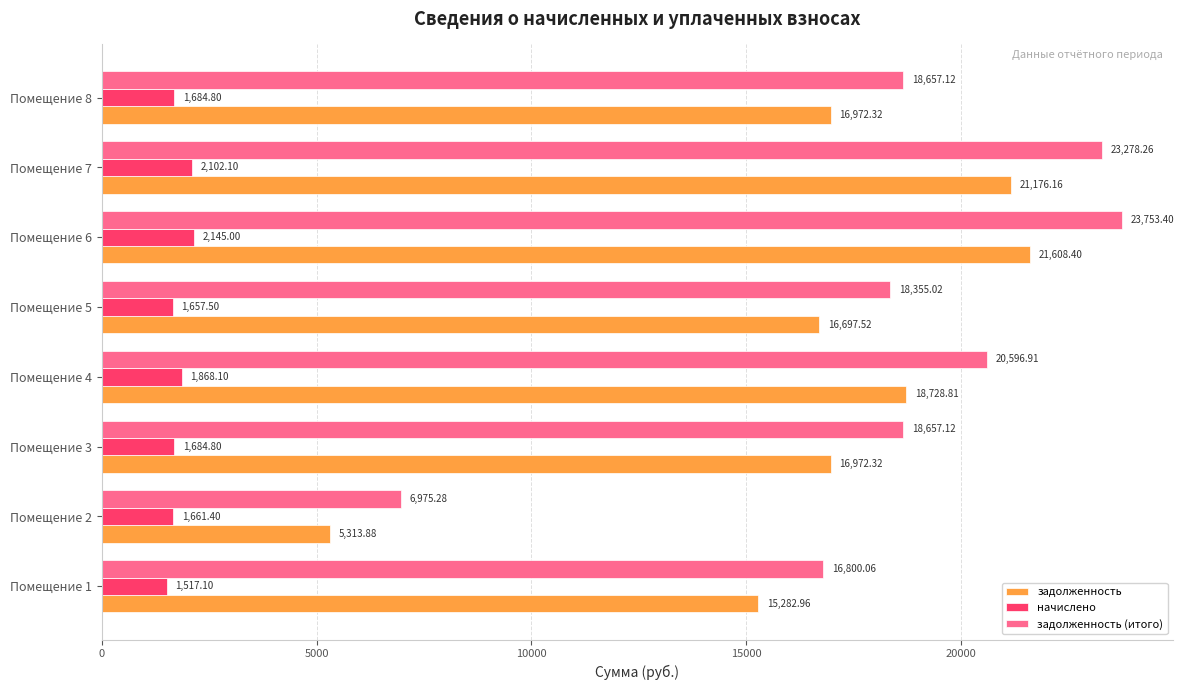

Between Помещение 7 and Помещение 8, which series saw the biggest shift?

задолженность (итого)